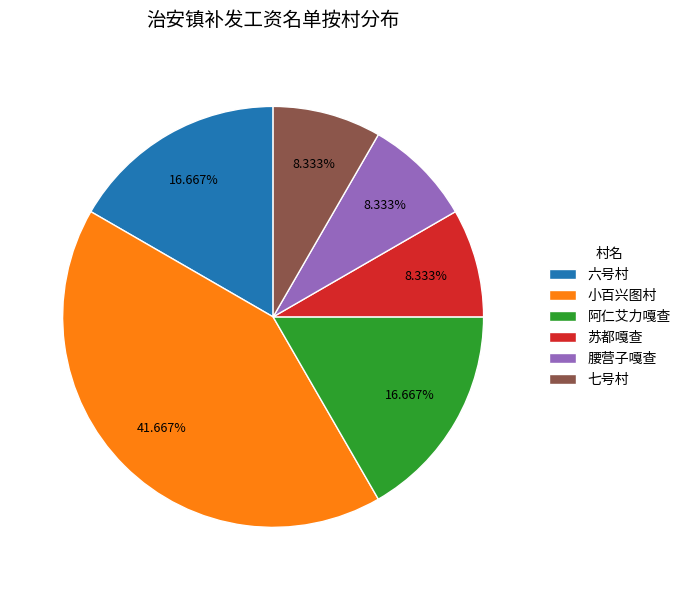

To the nearest percent, what is the combined percentage of 六号村 and 阿仁艾力嘎查?

33%